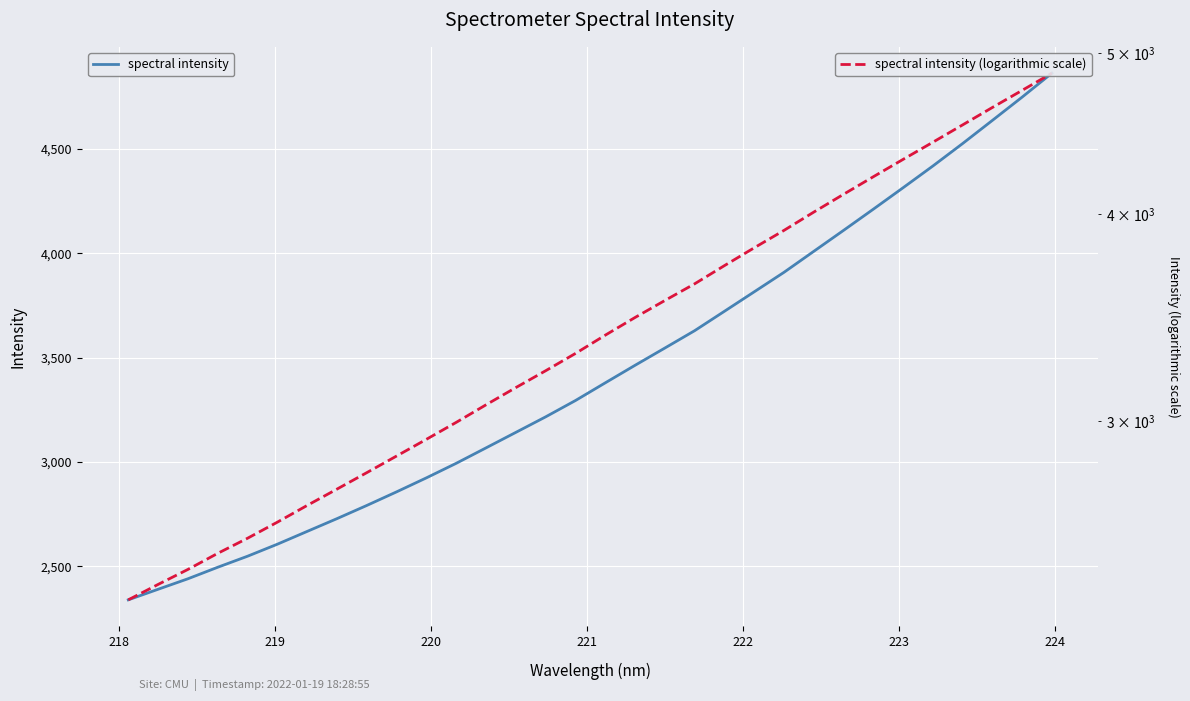

Is this an area chart (filled region under the line)?

No